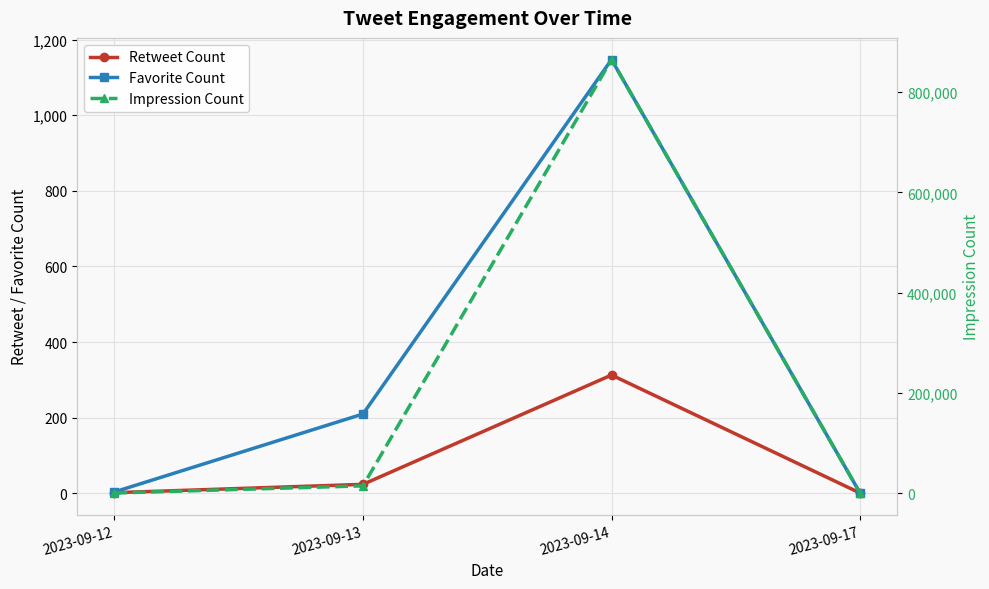

True or false: Favorite Count and Impression Count intersect in this chart.

False